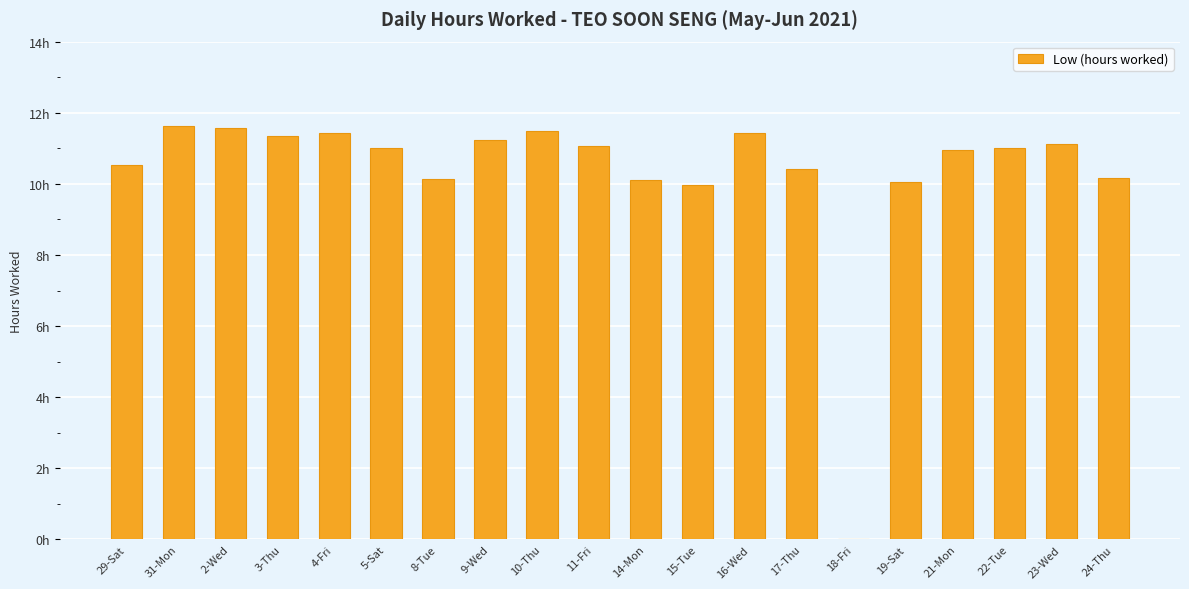

List the labels in order of value, largest first.

31-Mon, 2-Wed, 10-Thu, 16-Wed, 4-Fri, 3-Thu, 9-Wed, 23-Wed, 11-Fri, 5-Sat, 22-Tue, 21-Mon, 29-Sat, 17-Thu, 24-Thu, 8-Tue, 14-Mon, 19-Sat, 15-Tue, 18-Fri